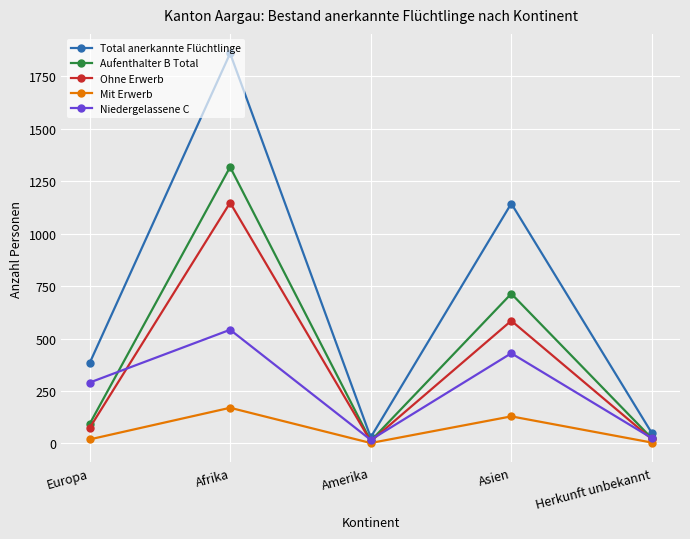

What is the value of the Aufenthalter B Total point at the 4th from the left?

714